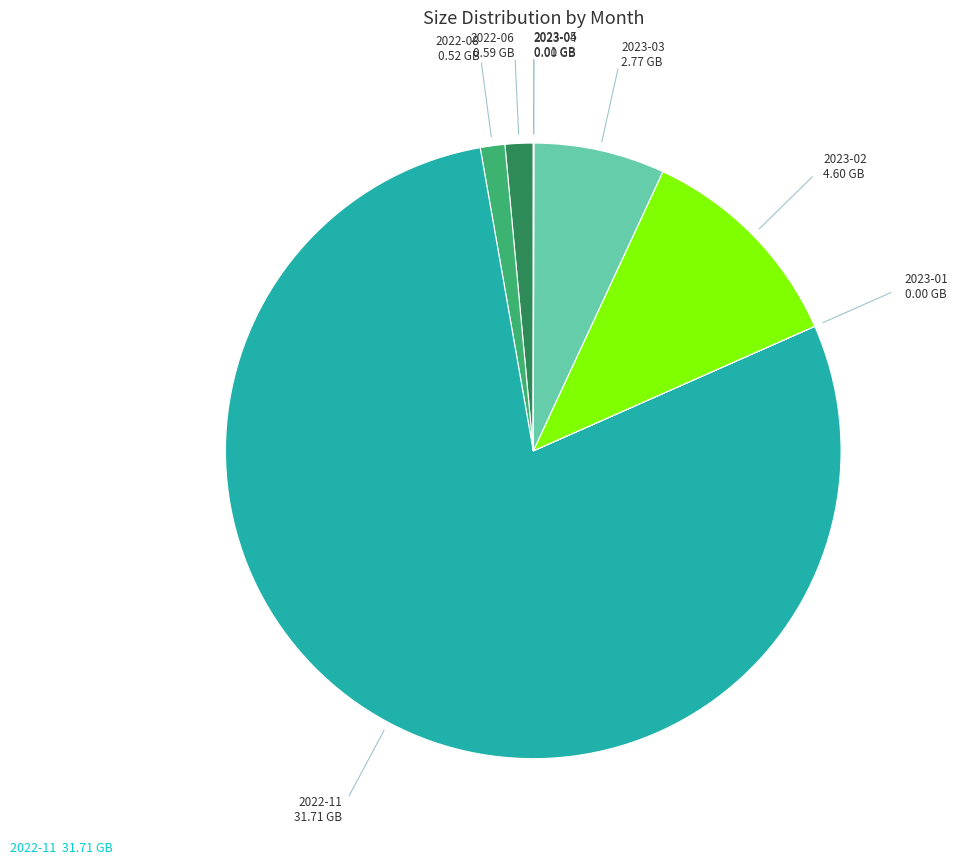

To the nearest percent, what is the difference between the largest and smallest slice percentages?

79%